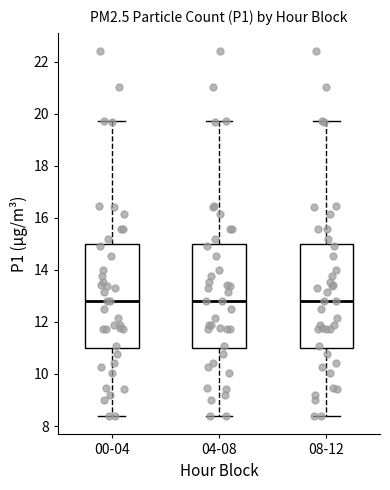

Reading left to right, transcribe this box plot: for each box, give where its median line is, the range the box spans, and where its two whiskers end, as read against the y-axis. The values are not printed on the chart, so give them approximately, as read against the axis.

00-04: median 12.8, box 11.0 to 15.0, whiskers 8.4 to 19.8
04-08: median 12.8, box 11.0 to 15.0, whiskers 8.4 to 19.8
08-12: median 12.8, box 11.0 to 15.0, whiskers 8.4 to 19.8